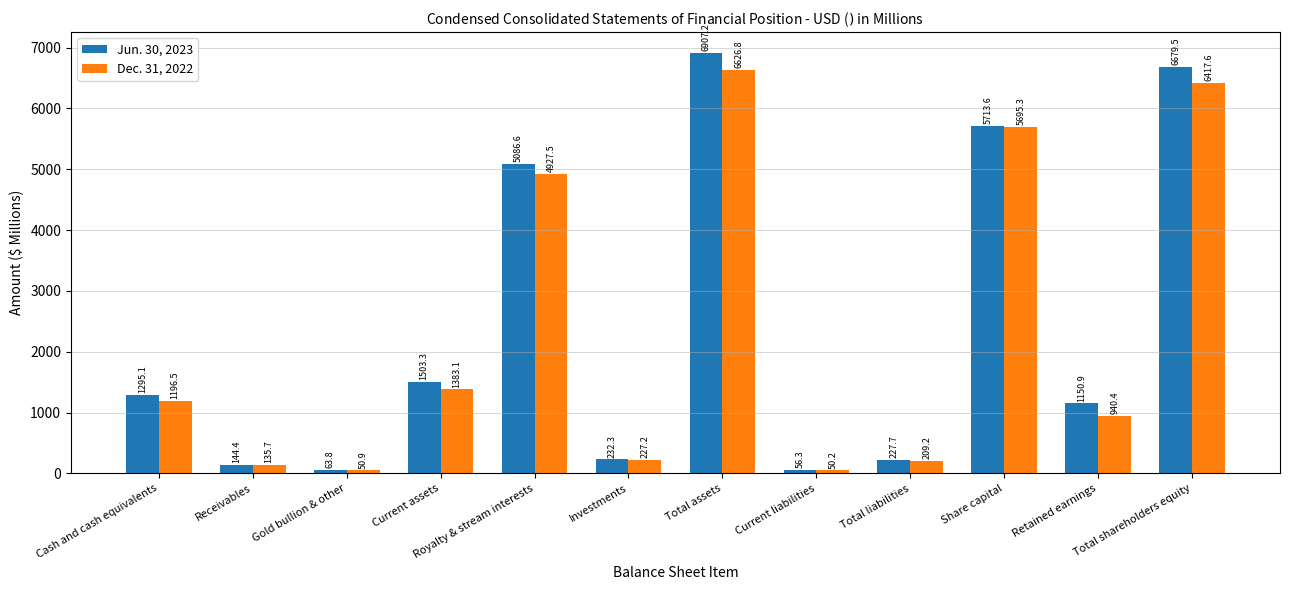

At which category is the sum across all series the highest?

Total assets